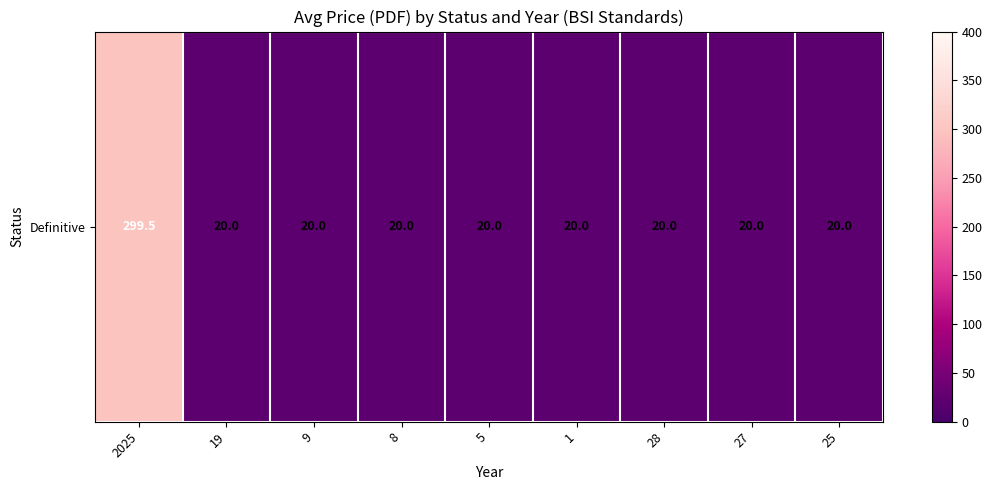

True or false: the data shows 20.0 at 8.

True